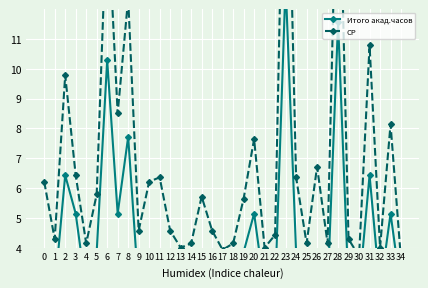

At which category is the sum across all series the highest?

23